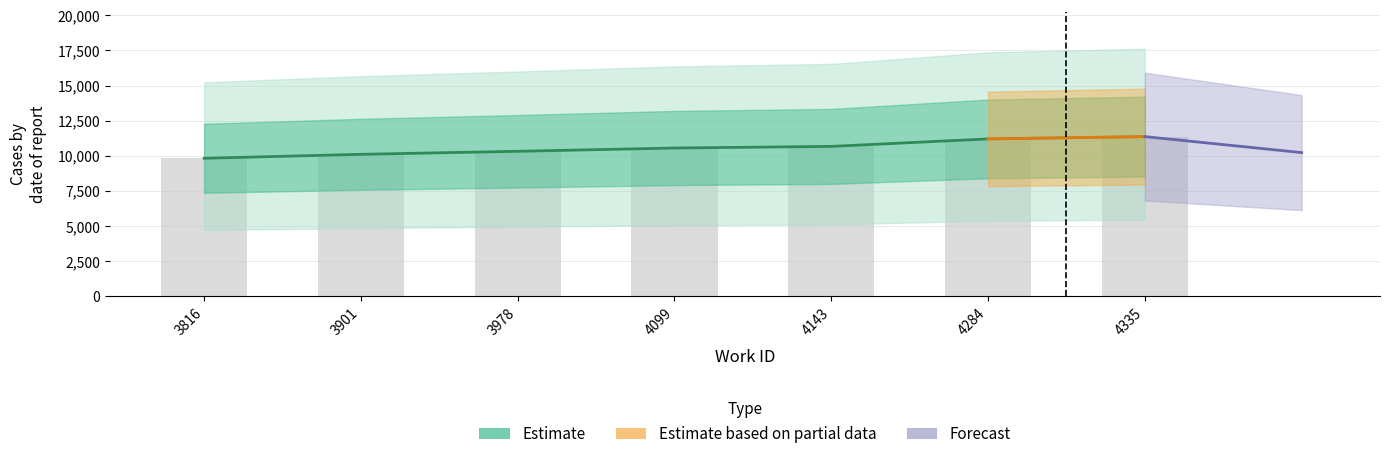

What is the value of the 3rd bar from the left?

10322